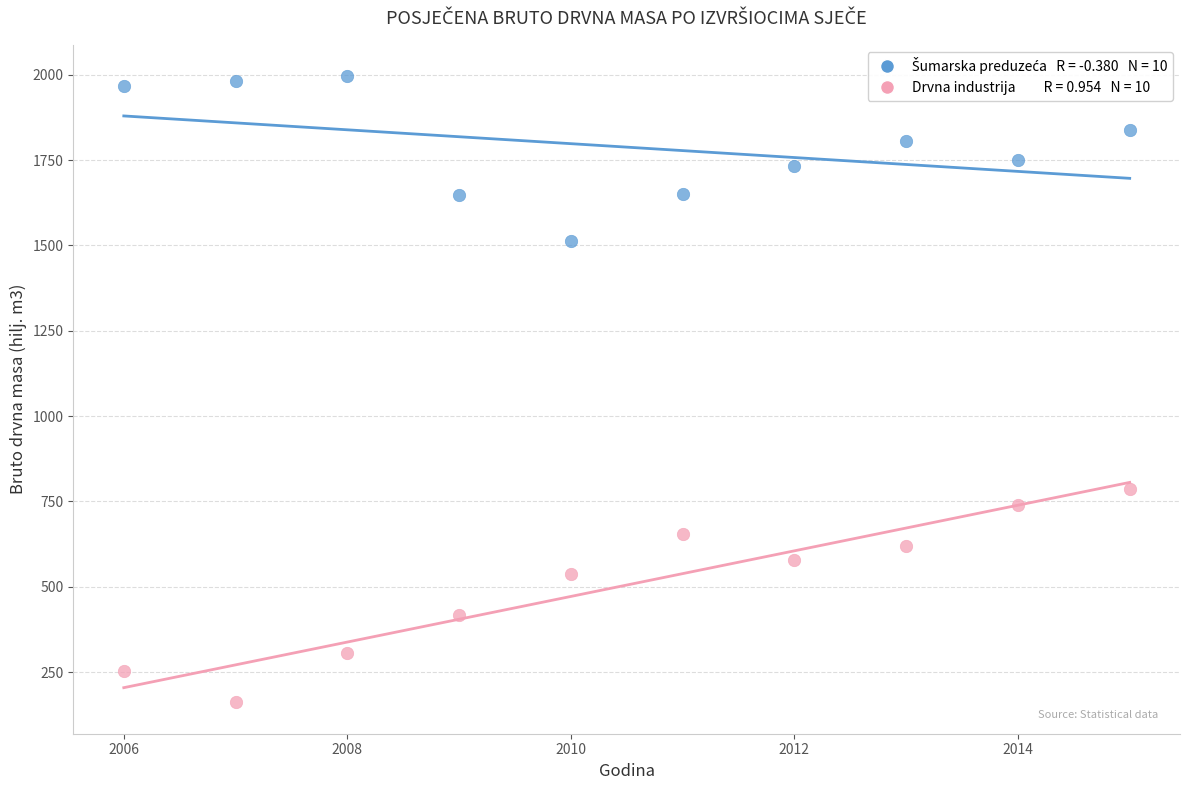

Across all data points, what is the range of X values (max minus min)?

9